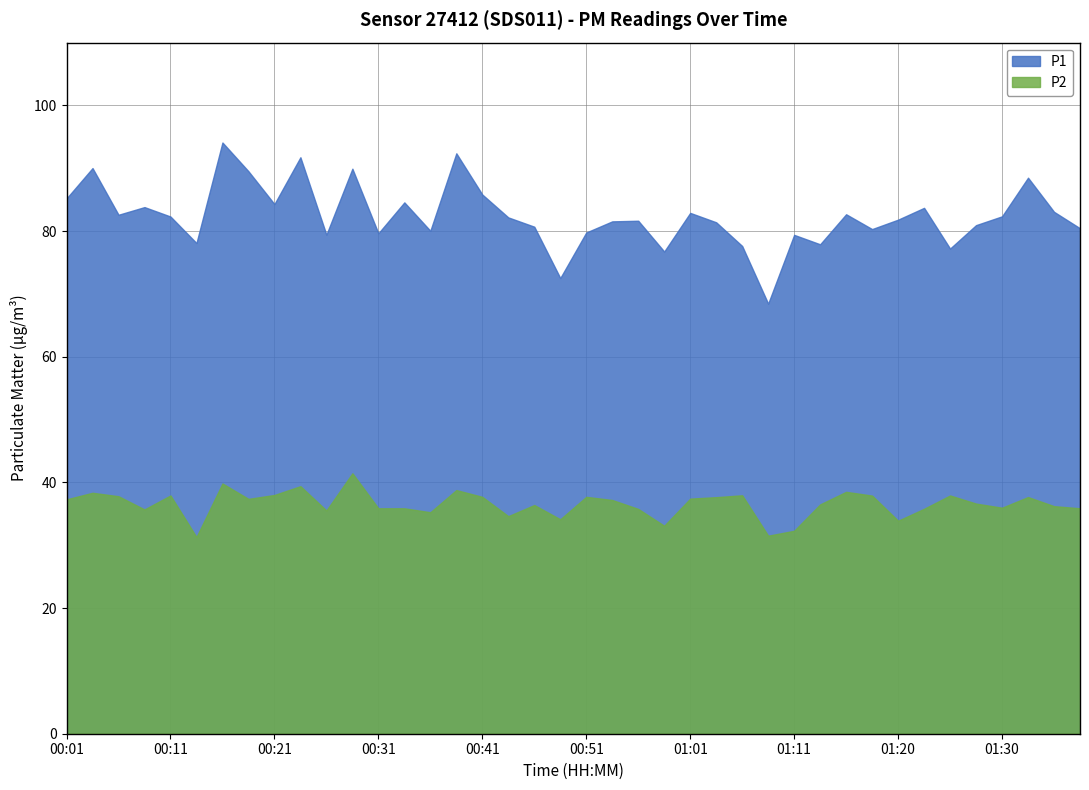

What is the difference between the highest and lowest values at 00:31?

43.8